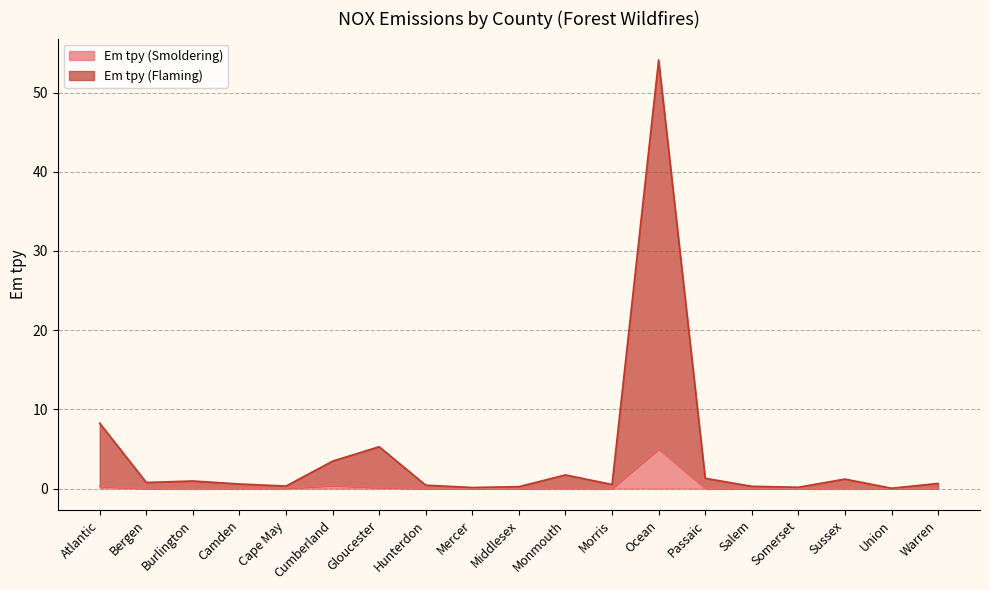

What is the difference between the maximum and minimum values in the Em tpy (Flaming) series?

54.1